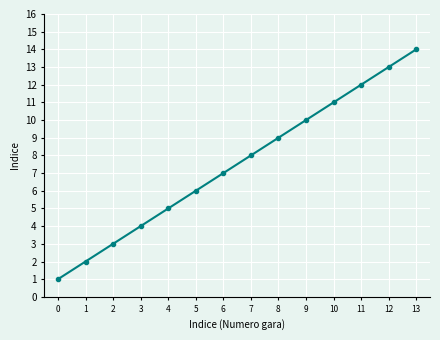

True or false: the data shows 7 at 3.

False